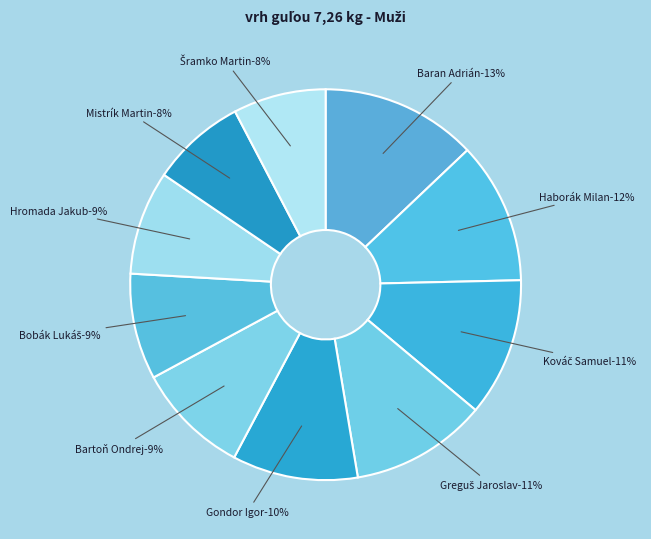

Rank the categories by value from lowest to highest.

Šramko Martin, Mistrík Martin, Hromada Jakub, Bobák Lukáš, Bartoň Ondrej, Gondor Igor, Greguš Jaroslav, Kováč Samuel, Haborák Milan, Baran Adrián